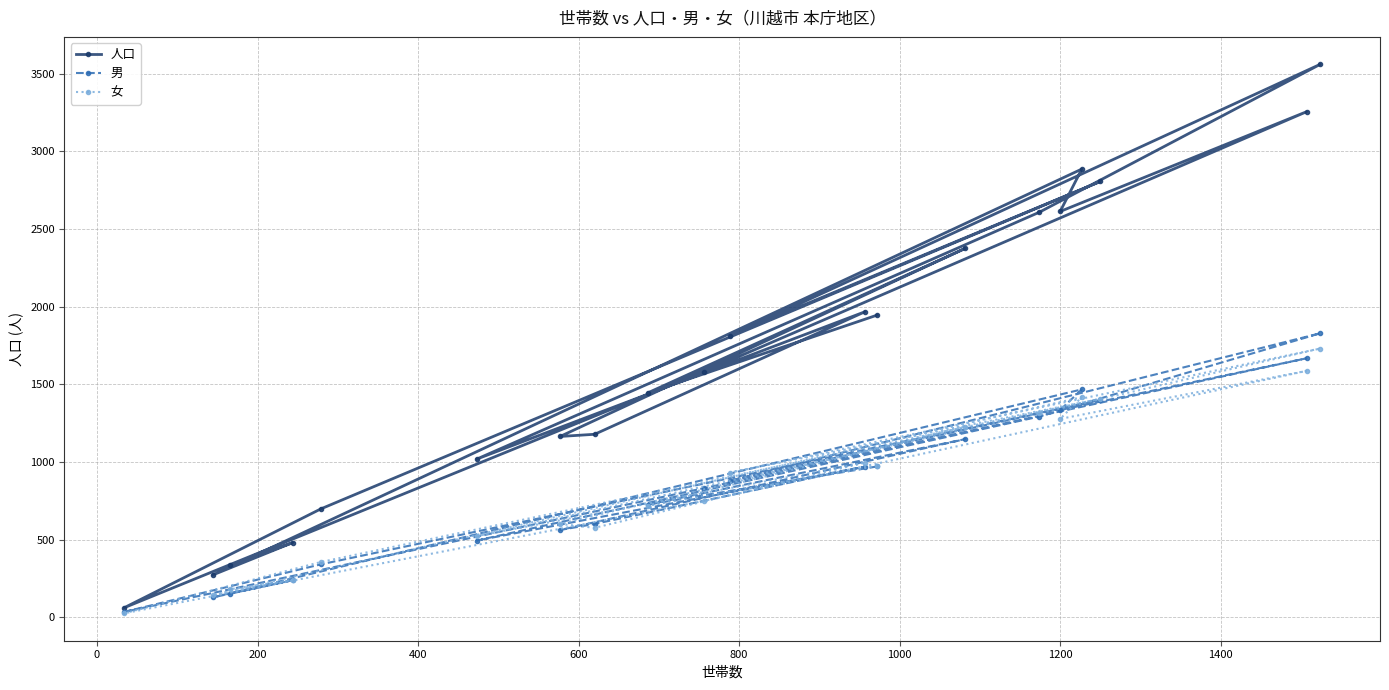

What is the maximum value for 人口?

3560